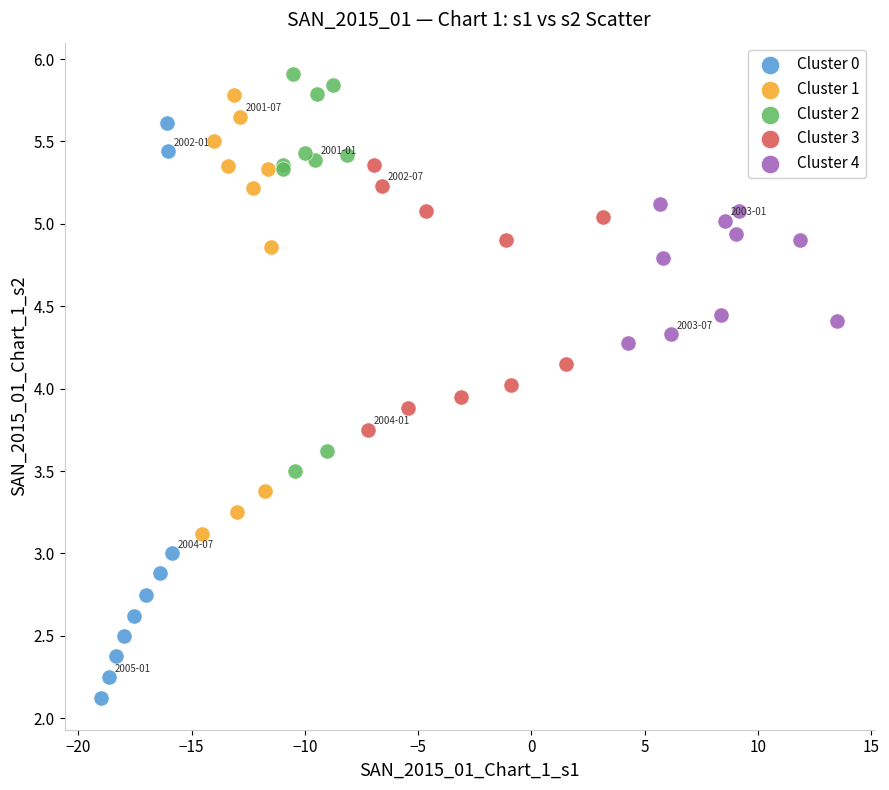

What are all the series names shown in the legend?

Cluster 0, Cluster 1, Cluster 2, Cluster 3, Cluster 4